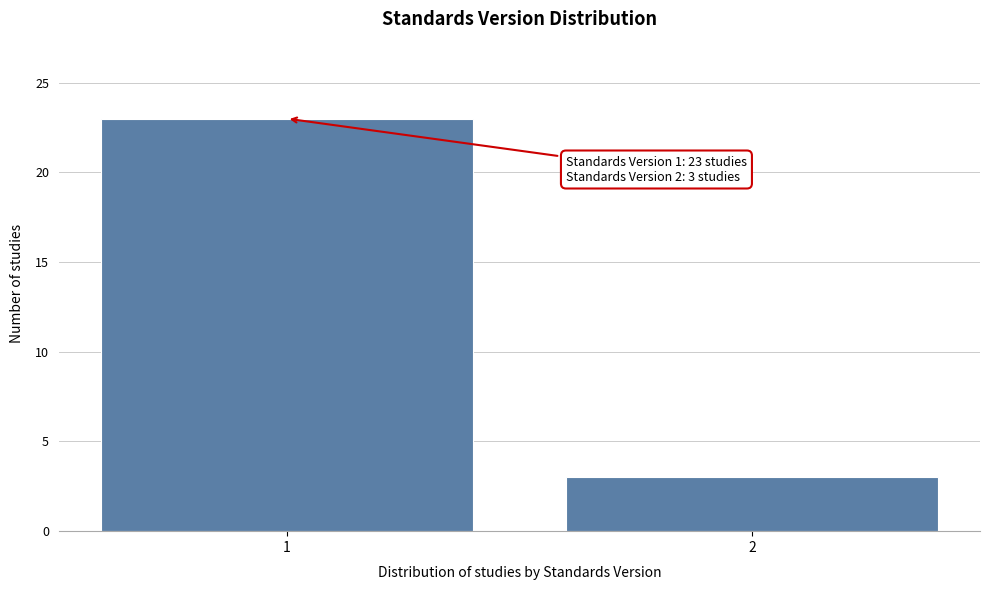

Reading left to right, list all the values displayed in this chart.

23	3